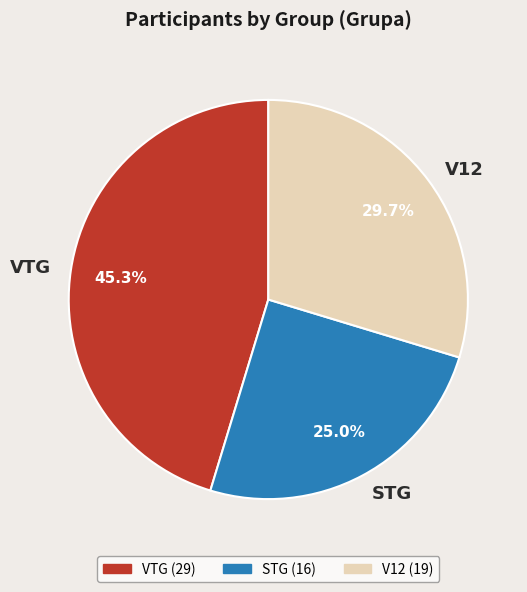

True or false: VTG accounts for 45% of the total.

True